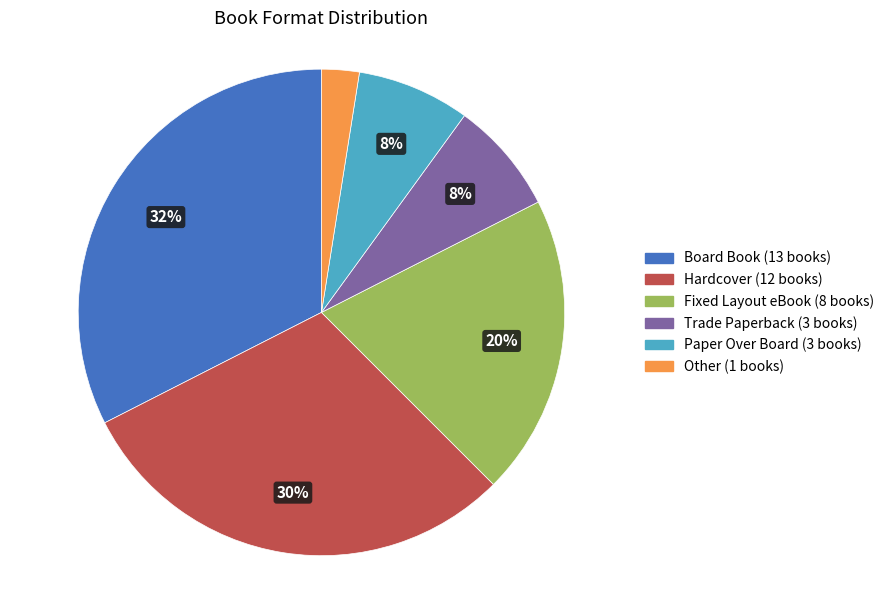

To the nearest percent, what is the difference between the Fixed Layout eBook and Trade Paperback slice percentages?

12%